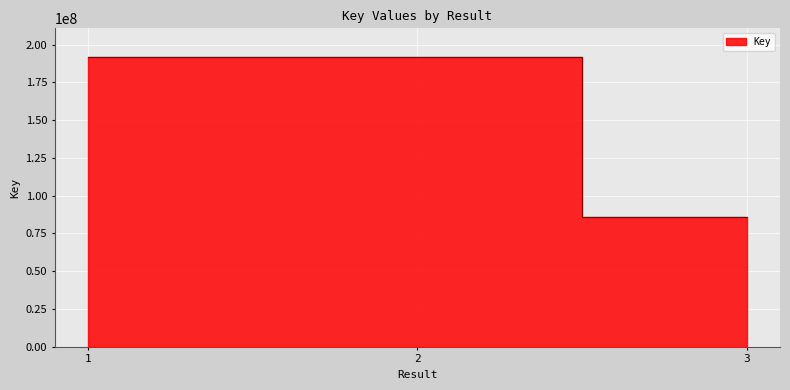

Where does the data first go above 191614182?

2